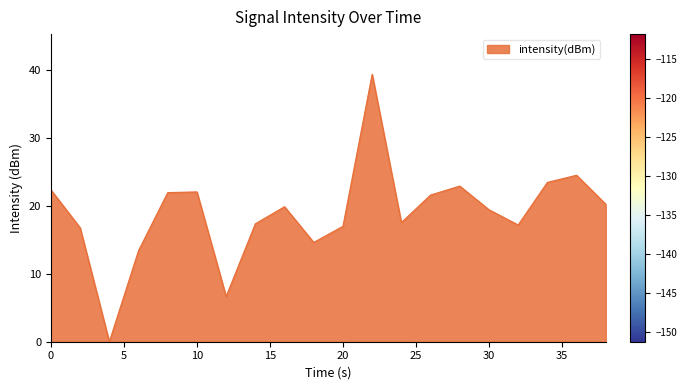

What is the difference between the maximum and minimum values?

39.3